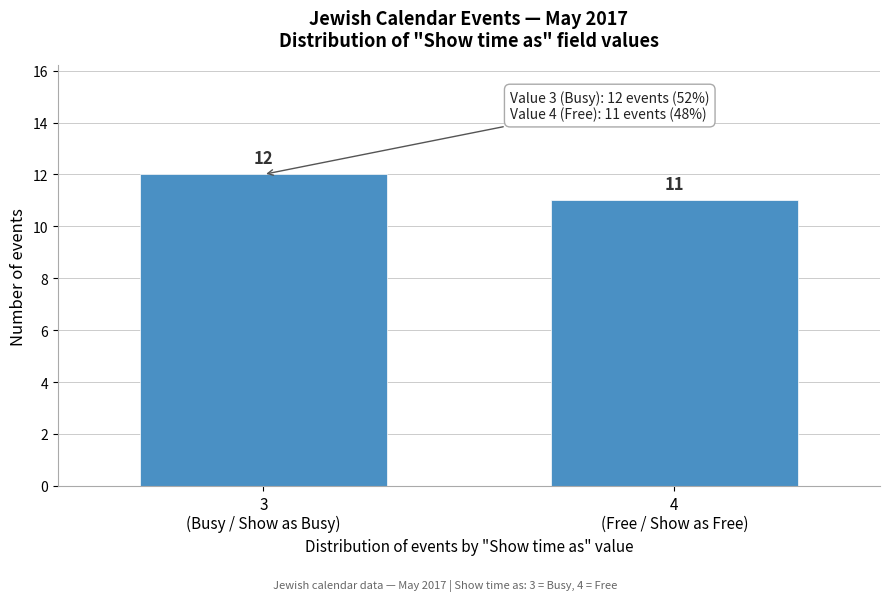

Reading right to left, extract all data points from this chart.

11	12